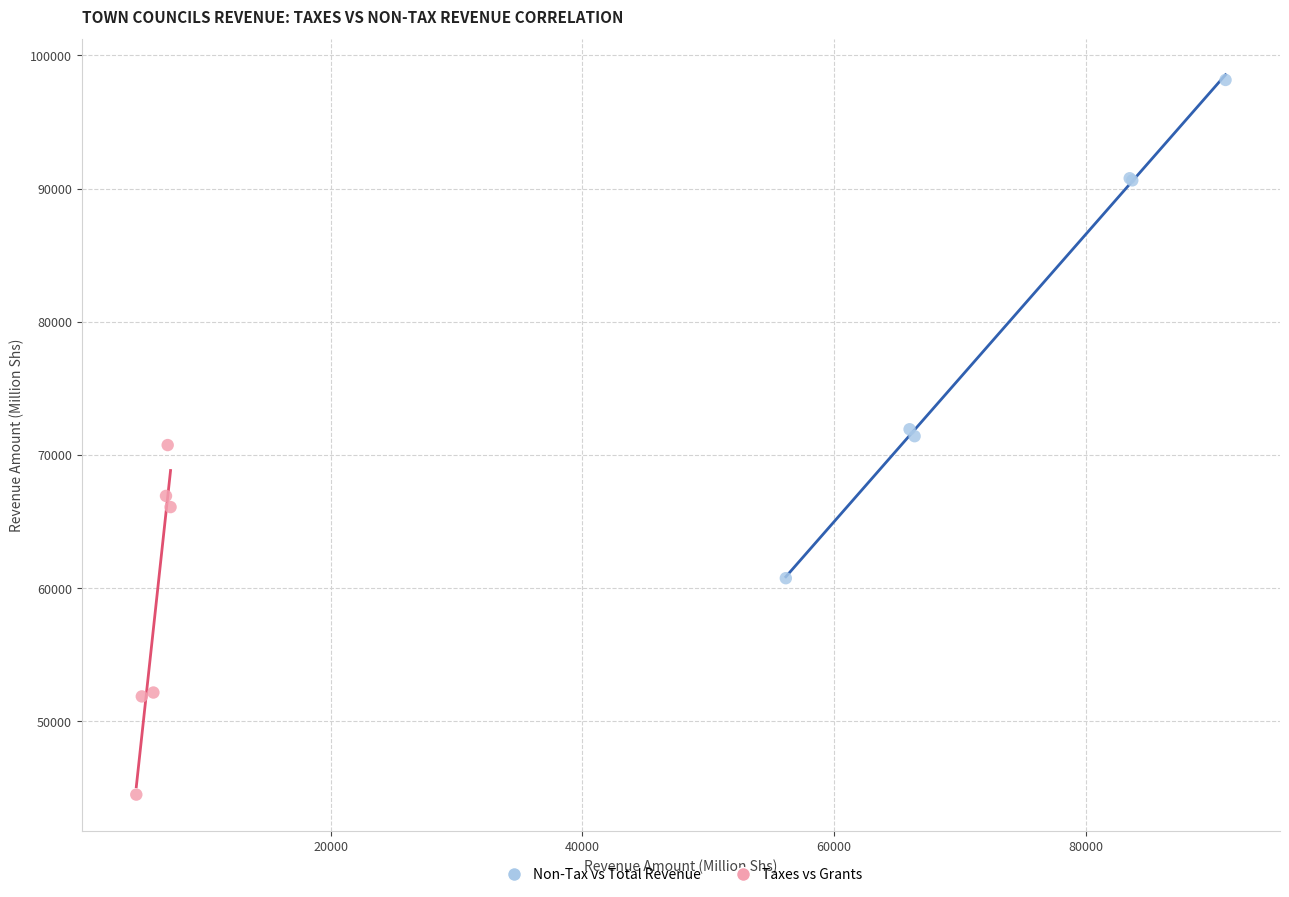

Which series has the largest Y range (max minus min)?

Non-Tax vs Total Revenue